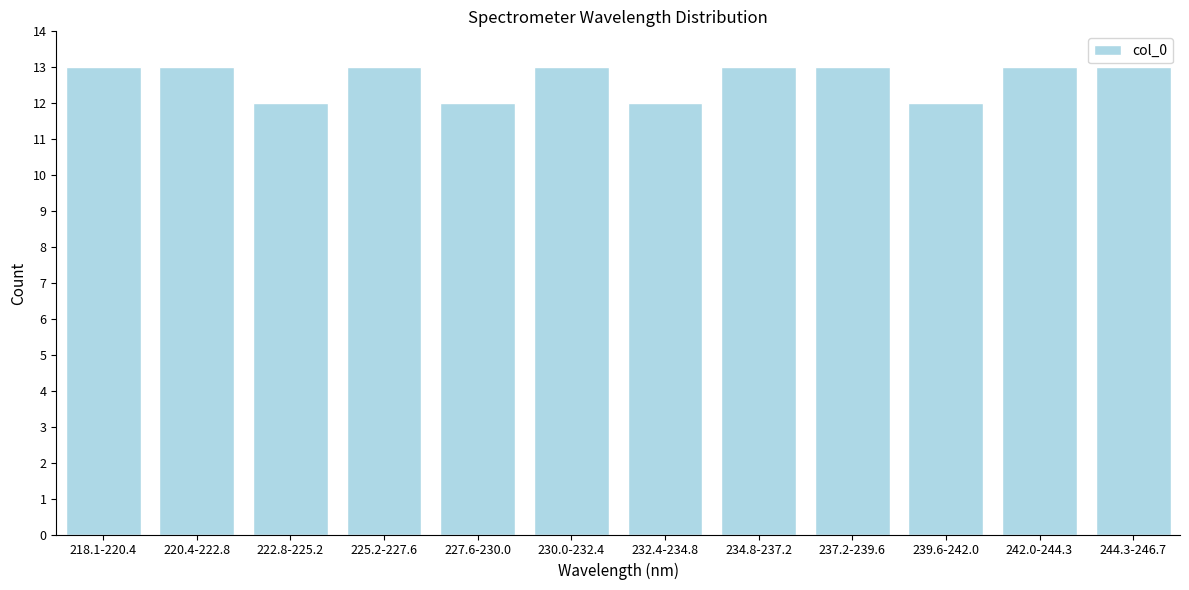

Reading left to right, what are all the values shown in this chart?

218.1-220.4=13	220.4-222.8=13	222.8-225.2=12	225.2-227.6=13	227.6-230.0=12	230.0-232.4=13	232.4-234.8=12	234.8-237.2=13	237.2-239.6=13	239.6-242.0=12	242.0-244.3=13	244.3-246.7=13